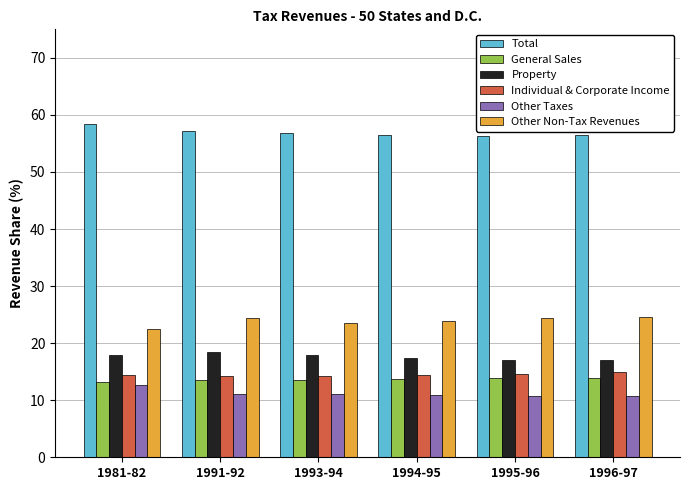

What is the value of the Individual & Corporate Income bar at the 2nd from the left?

14.3